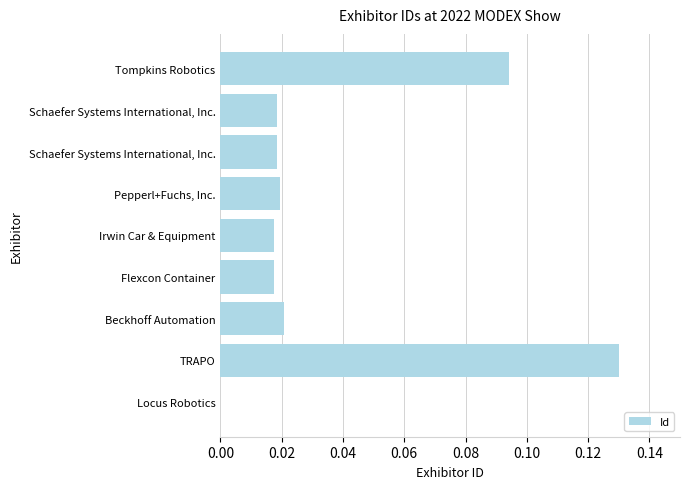

Are the bars grouped side by side (vs. stacked)?

No